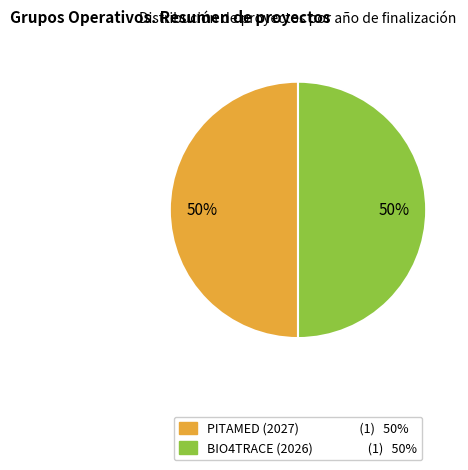

True or false: PITAMED (2027) accounts for 50% of the total.

True